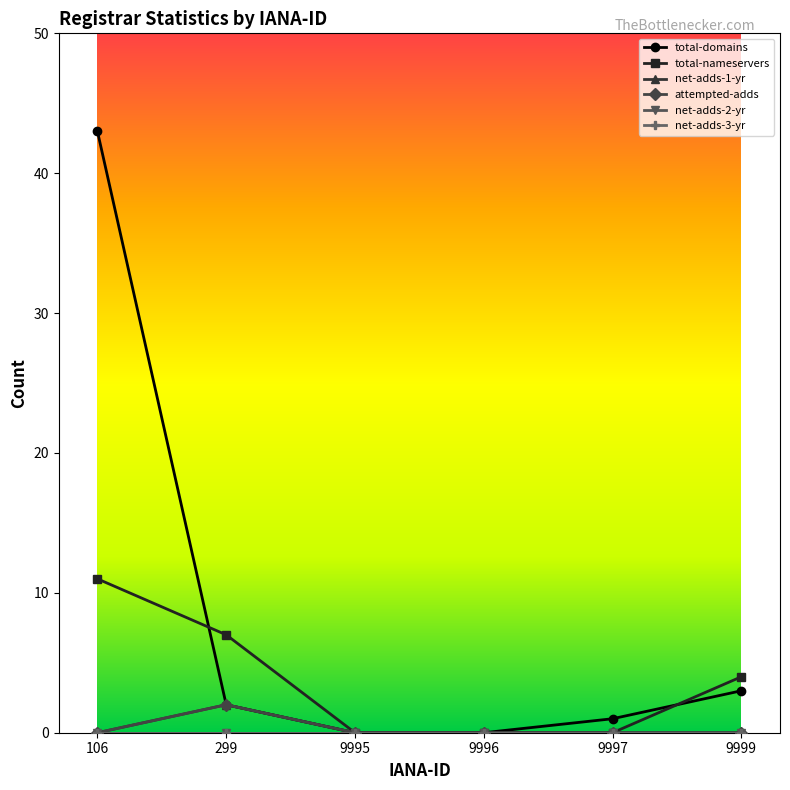

What is the difference between the net-adds-1-yr values at 9996 and 299?

2